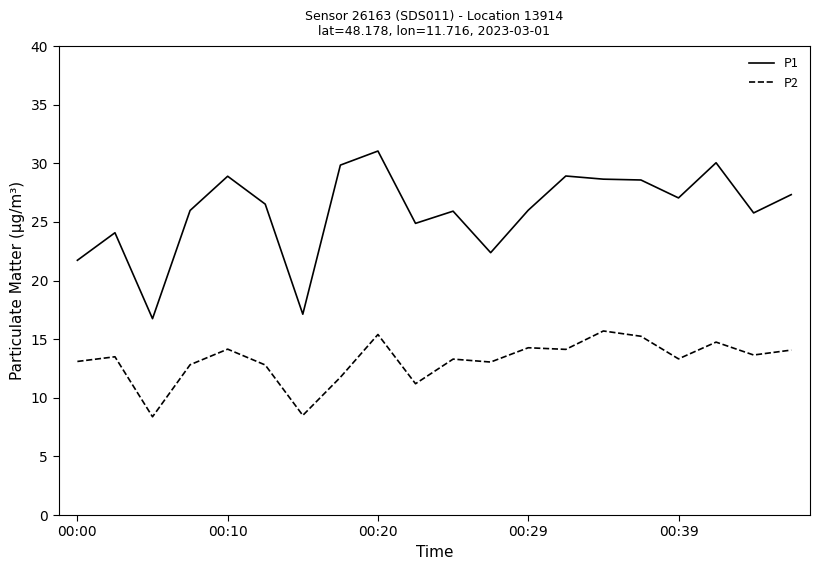

What is the lowest value of the P2 series?

8.4